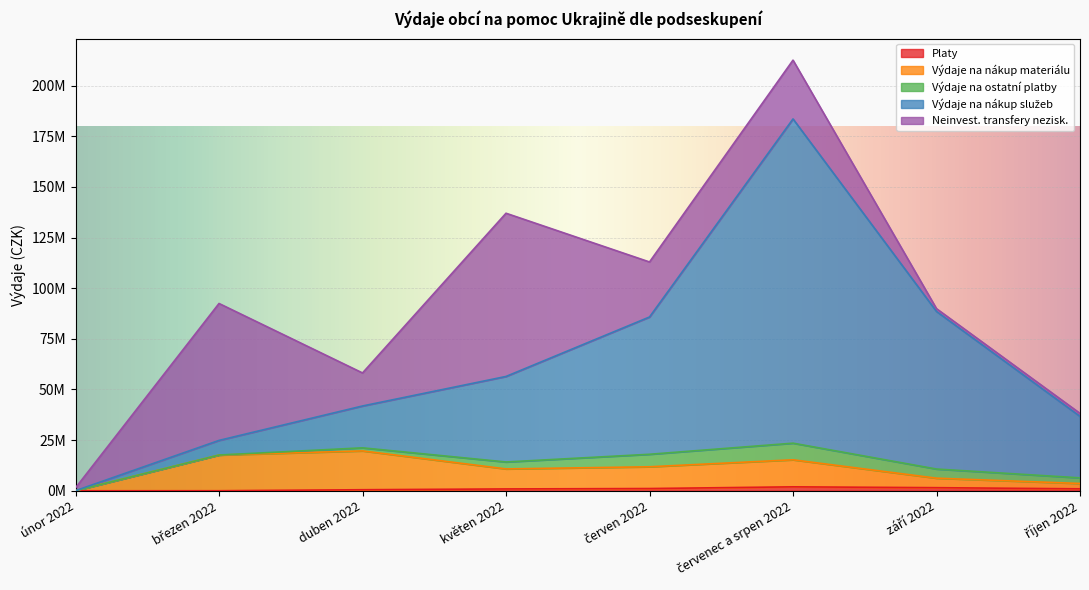

True or false: Výdaje na nákup služeb and Platy intersect in this chart.

False